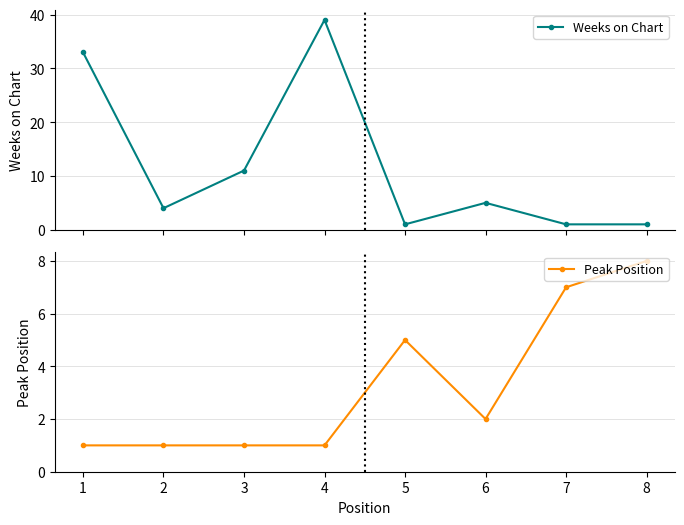

Which series has the largest total across all categories?

Weeks on Chart